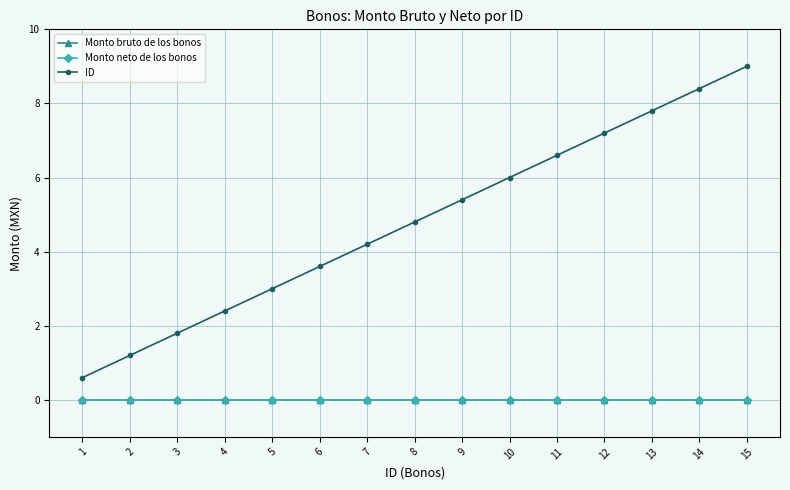

Is this an area chart (filled region under the line)?

No